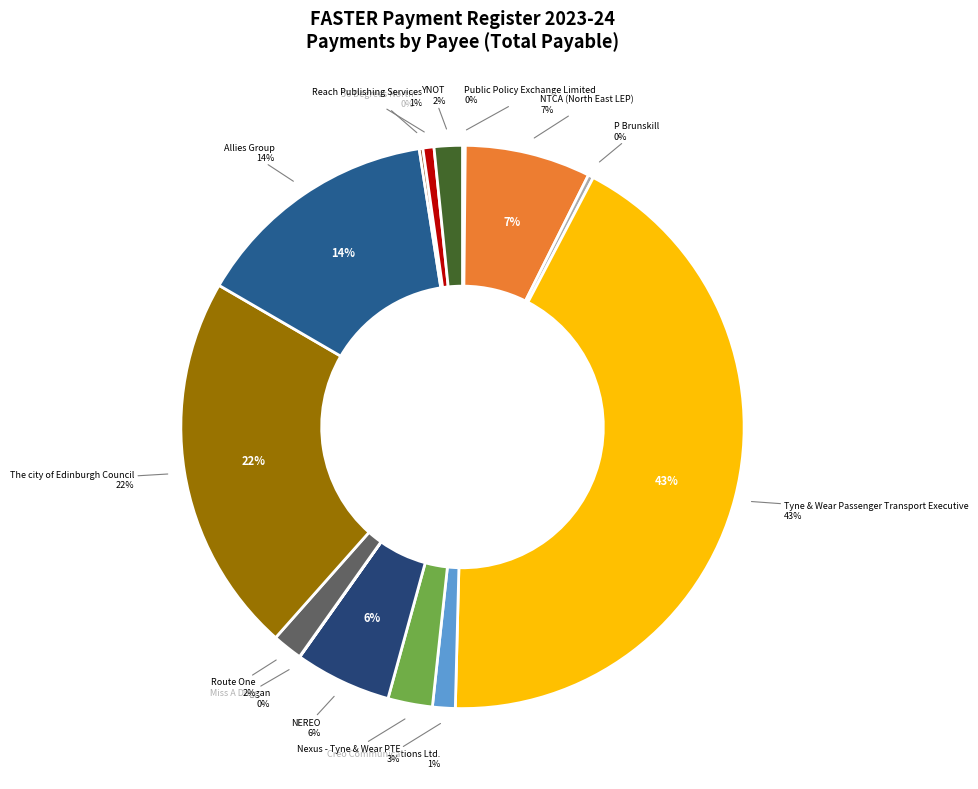

Is there a majority slice in this chart?

No